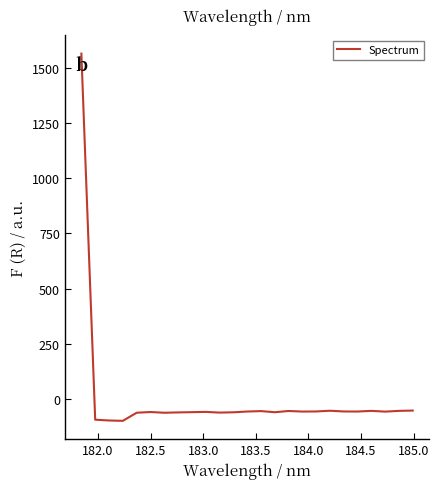

What is the smallest value displayed?

-97.7